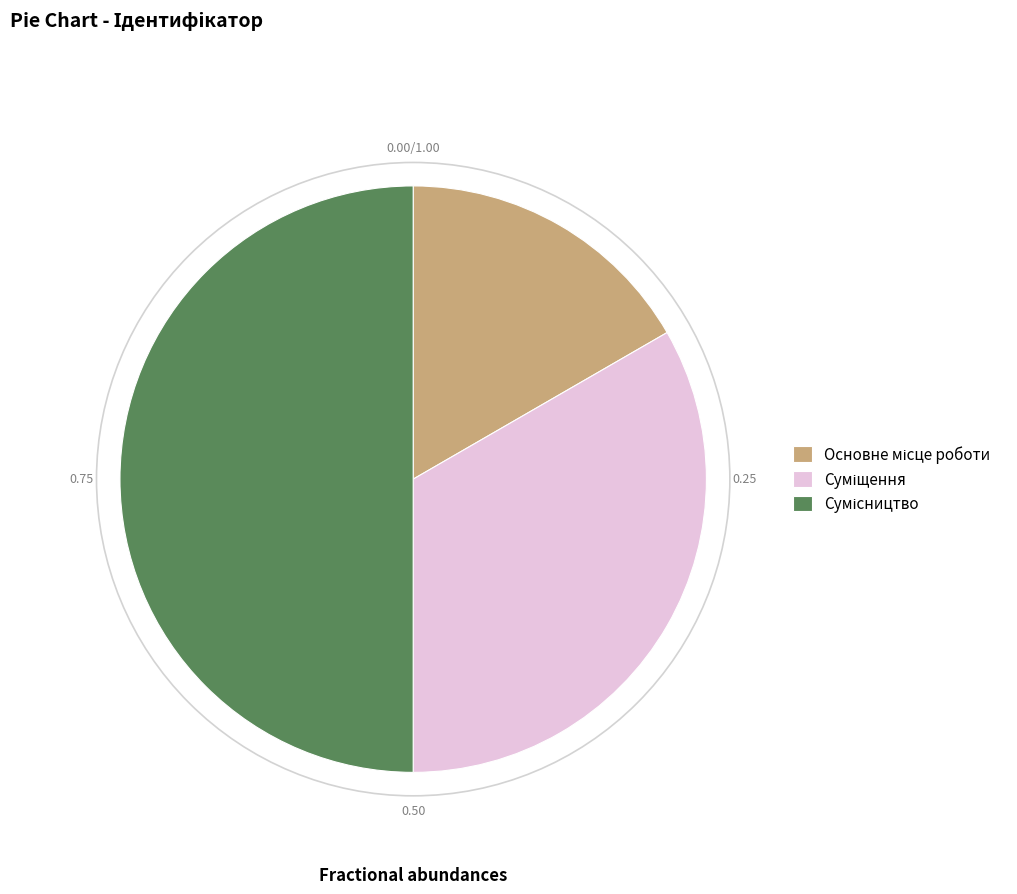

To the nearest percent, what percentage of the pie is Основне місце роботи?

17%